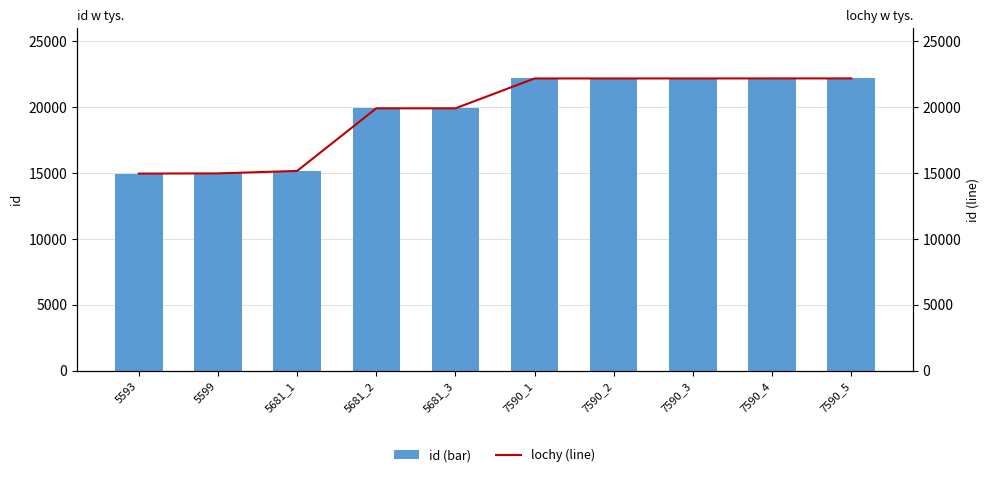

What is the total value across all series at 5599?

29936